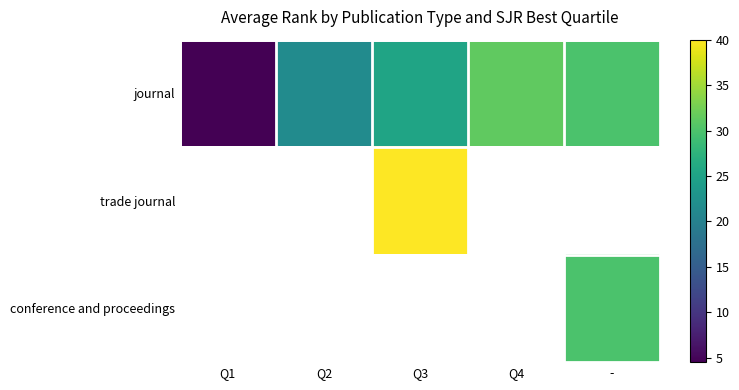

Which category has the lowest value in the journal series?

Q1